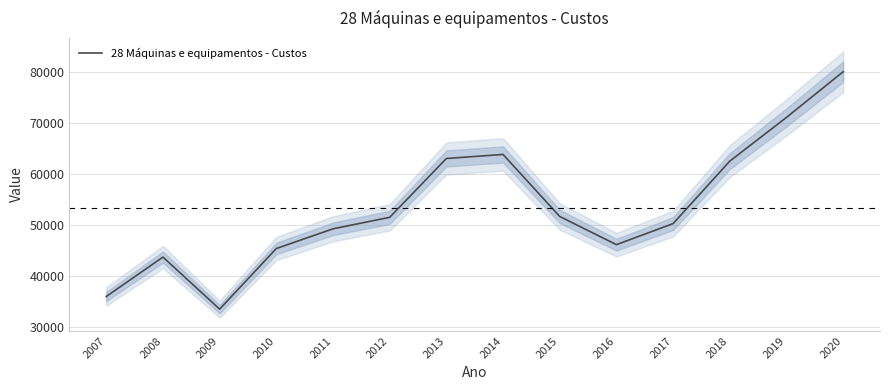

What is the value of the 13th point from the left?

71146.1